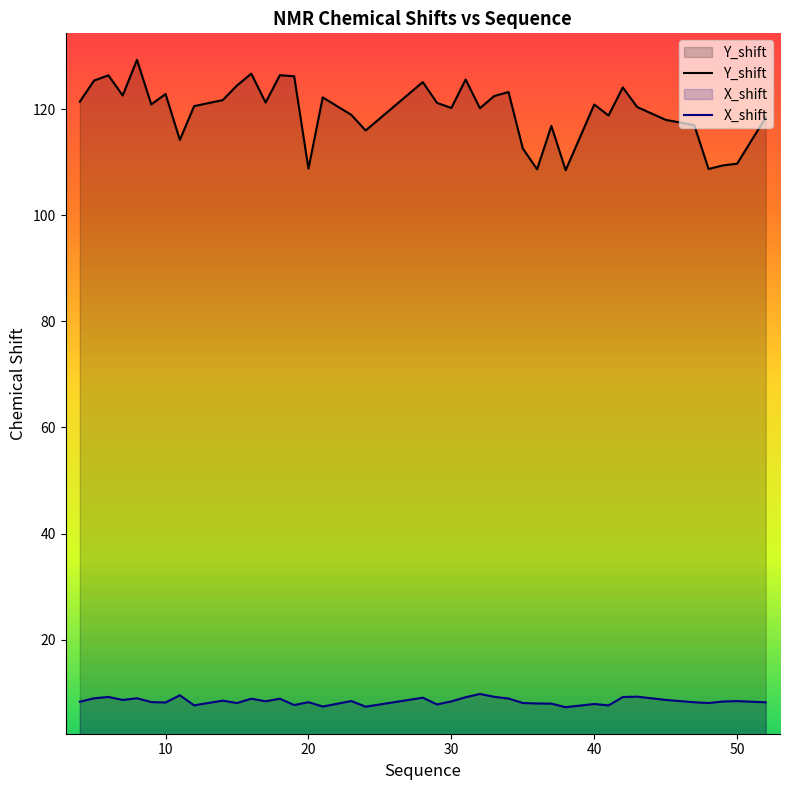

What is the smallest value displayed?

7.3